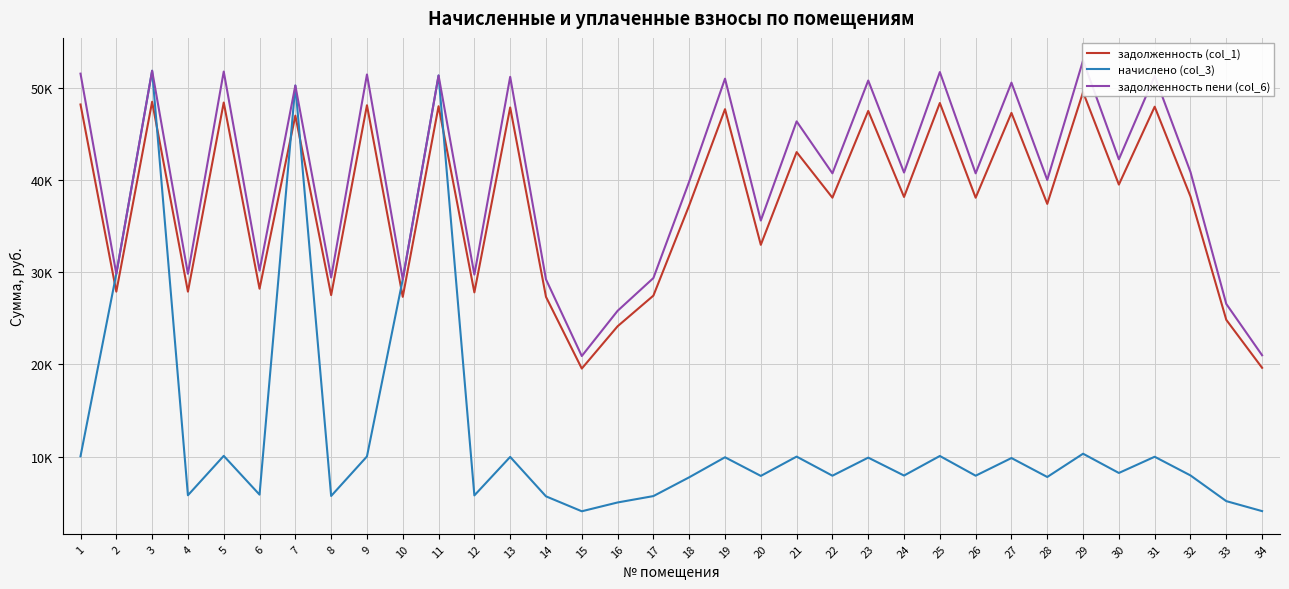

Is the value of задолженность (col_1) at 6 greater than the value of начислено (col_3) at 33?

Yes